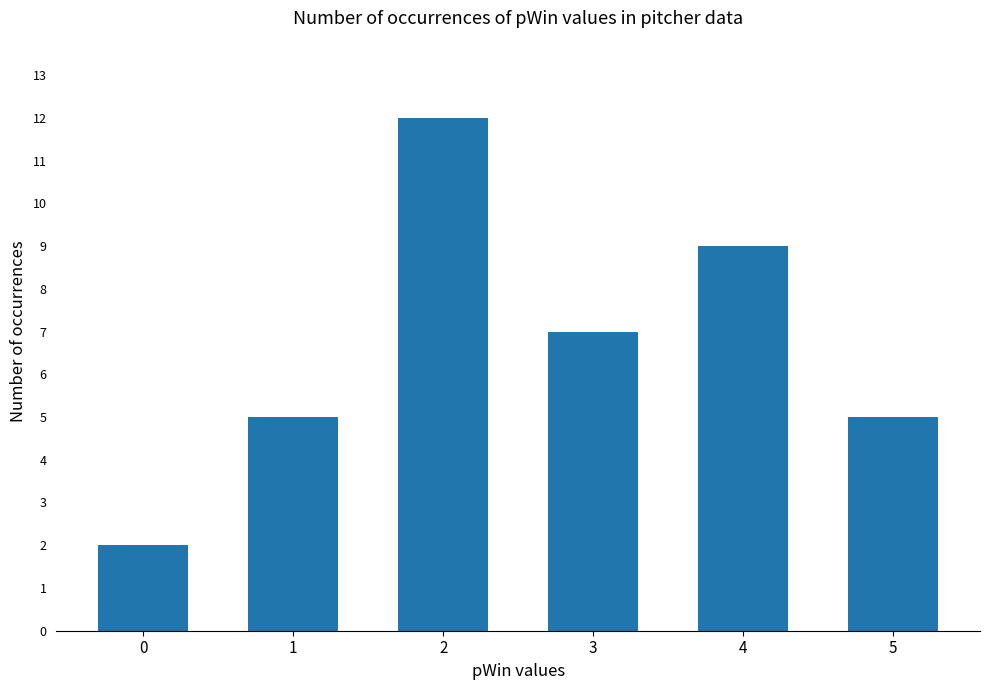

True or false: the data shows 9 at 4.

True